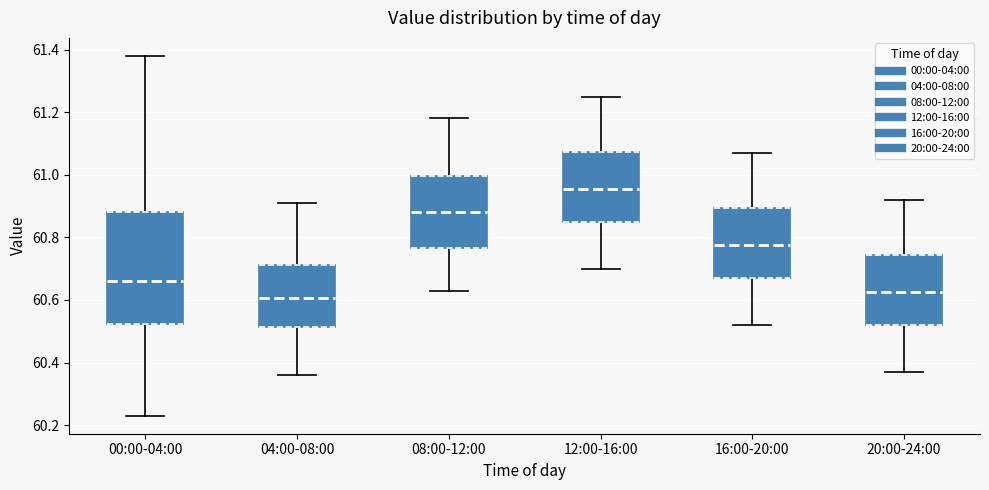

Reading left to right, read every box against the y-axis: the position of its median line, the range the box covers, and the ends of its whiskers. The values are not printed on the chart, so give them approximately, as read against the axis.

00:00-04:00: median 60.66, box 60.52 to 60.88, whiskers 60.24 to 61.38
04:00-08:00: median 60.60, box 60.52 to 60.72, whiskers 60.36 to 60.92
08:00-12:00: median 60.88, box 60.76 to 61.00, whiskers 60.64 to 61.18
12:00-16:00: median 60.96, box 60.86 to 61.08, whiskers 60.70 to 61.26
16:00-20:00: median 60.78, box 60.68 to 60.90, whiskers 60.52 to 61.08
20:00-24:00: median 60.62, box 60.52 to 60.74, whiskers 60.38 to 60.92